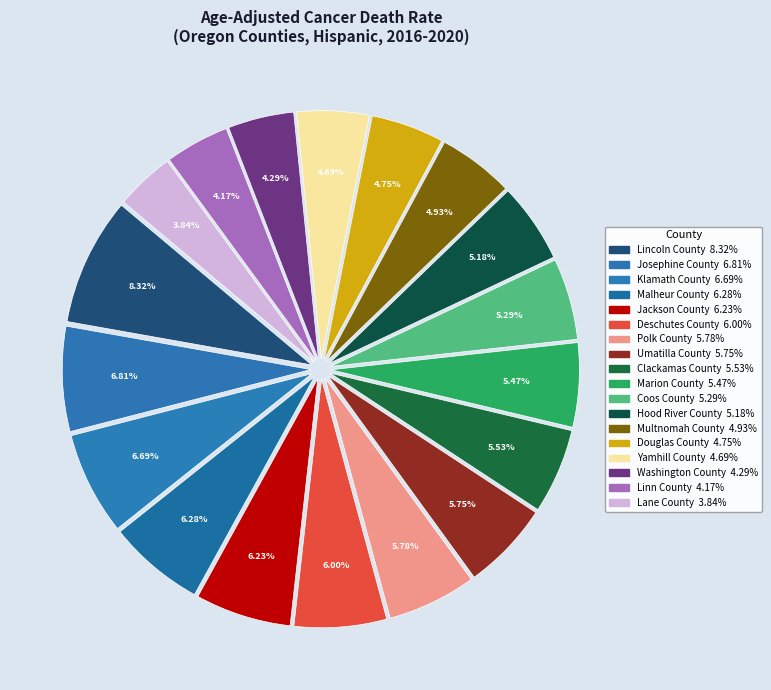

To the nearest percent, what is the difference between the Clackamas County and Lane County slice percentages?

2%